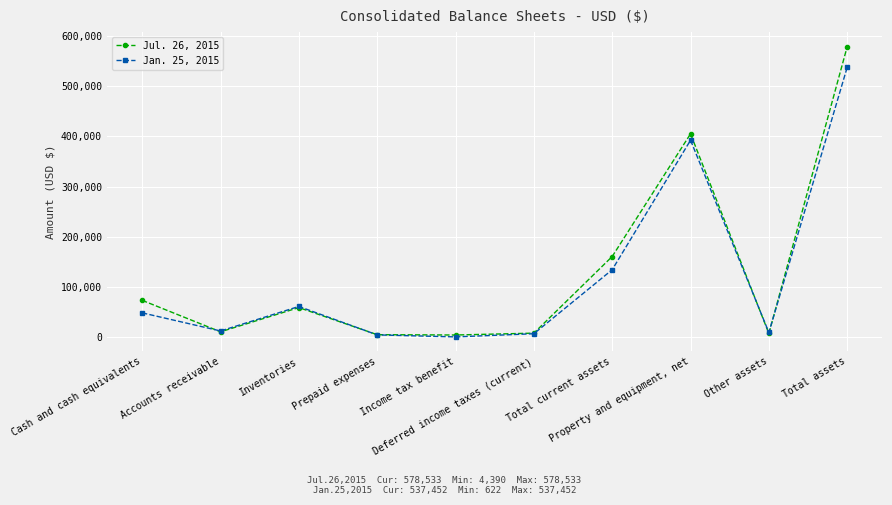

What is the label of the 6th point from the right?

Income tax benefit